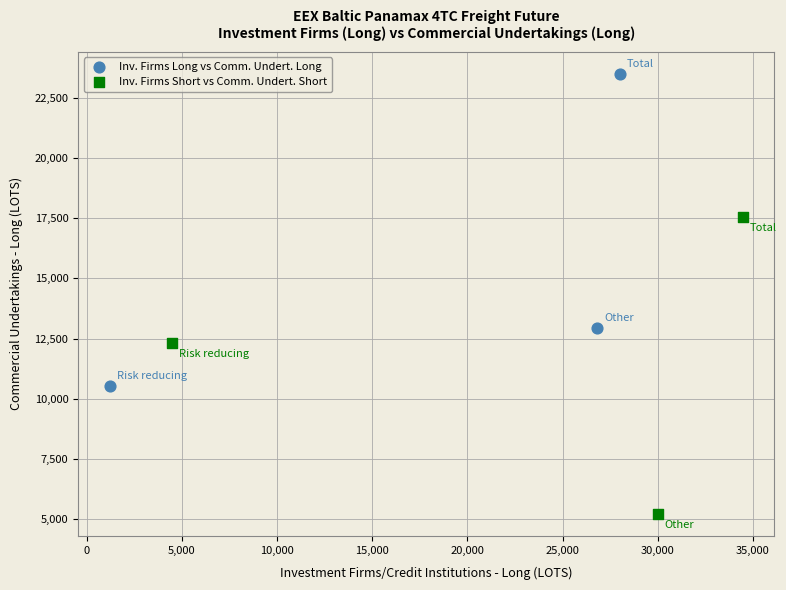

Which series contains the lowest Y value?

Inv. Firms Short vs Comm. Undert. Short